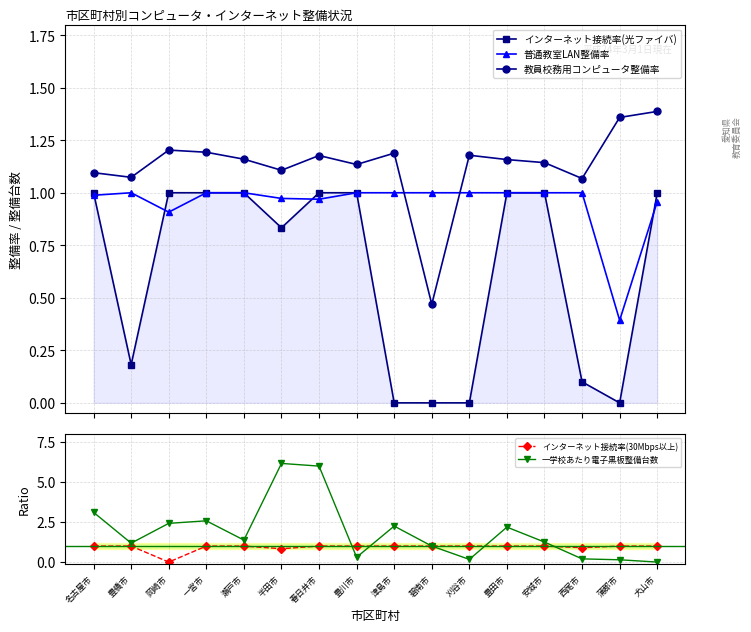

What is the average value of the インターネット接続率(光ファイバ) series?

0.6